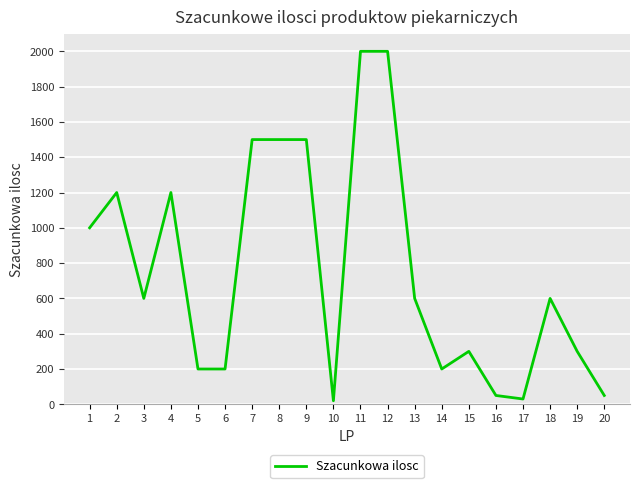

At which category does the data reach its first local valley?

3